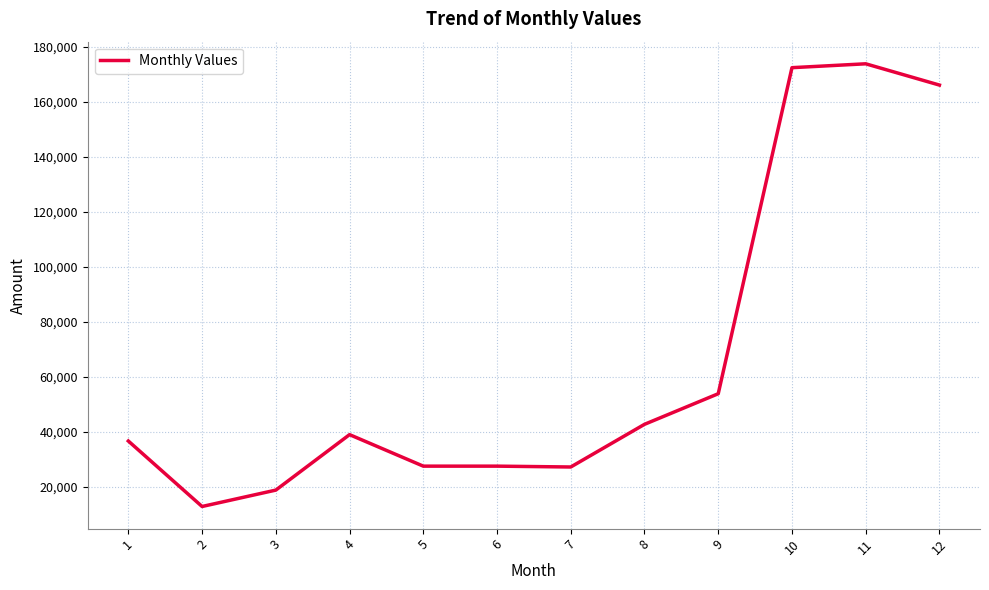

What is the difference between the values at 6 and 10?

145038.1